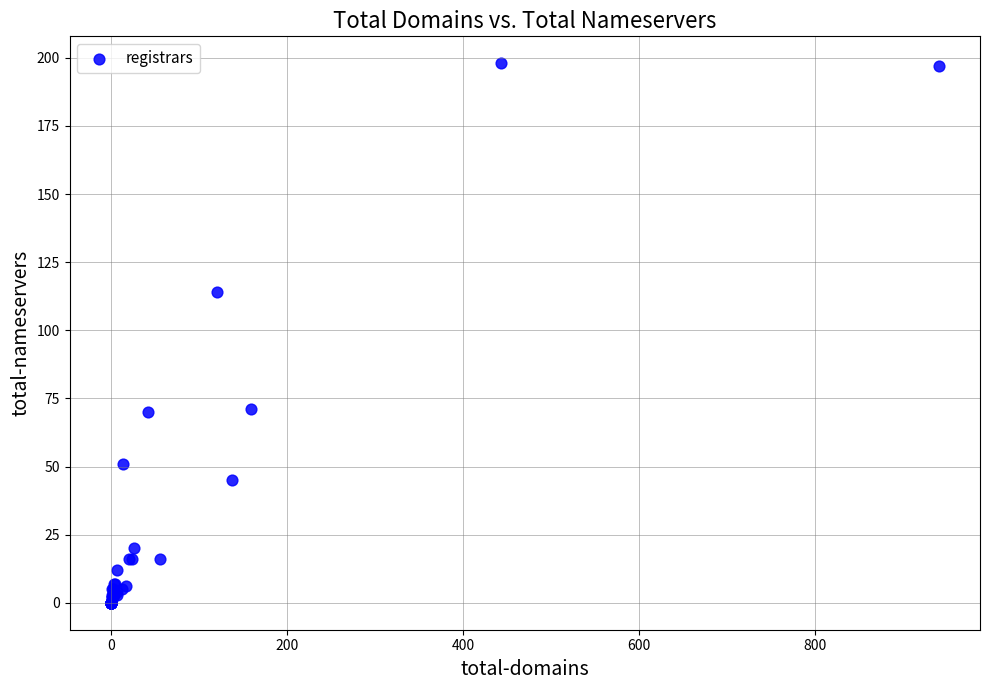

What Y value in the scatter plot is closest to 99?

114